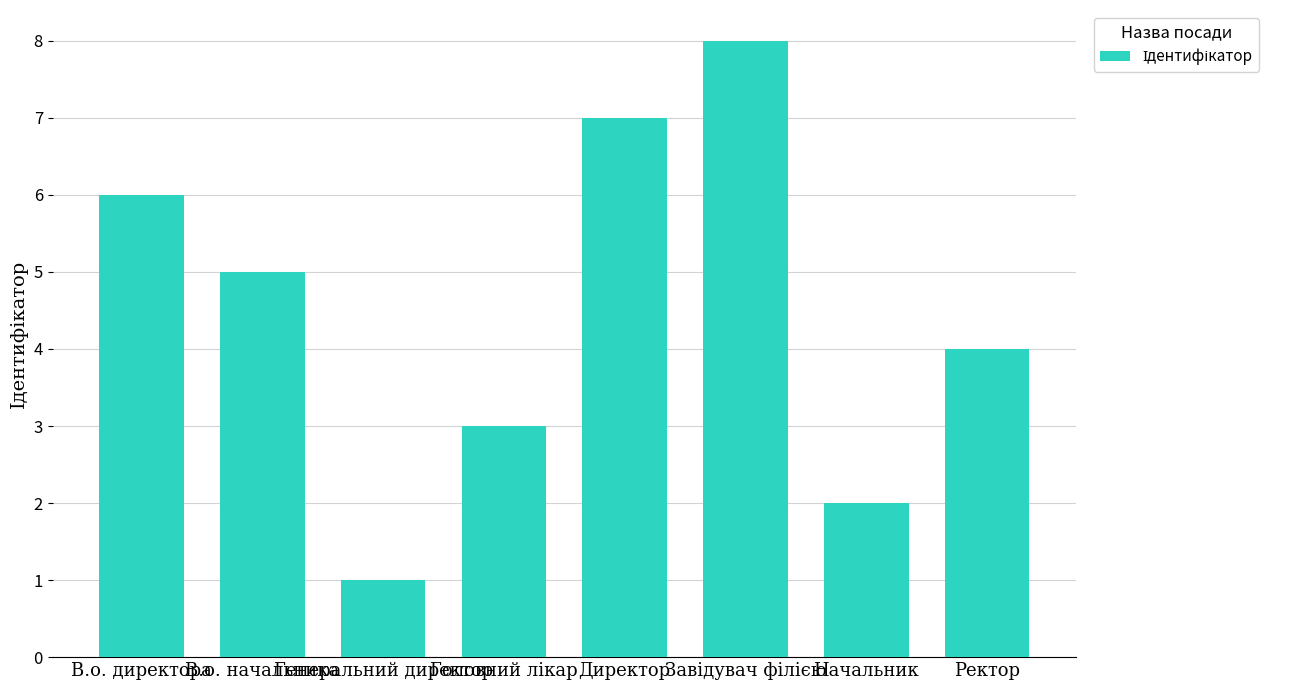

The value at Генеральний директор is 1. True or false?

True